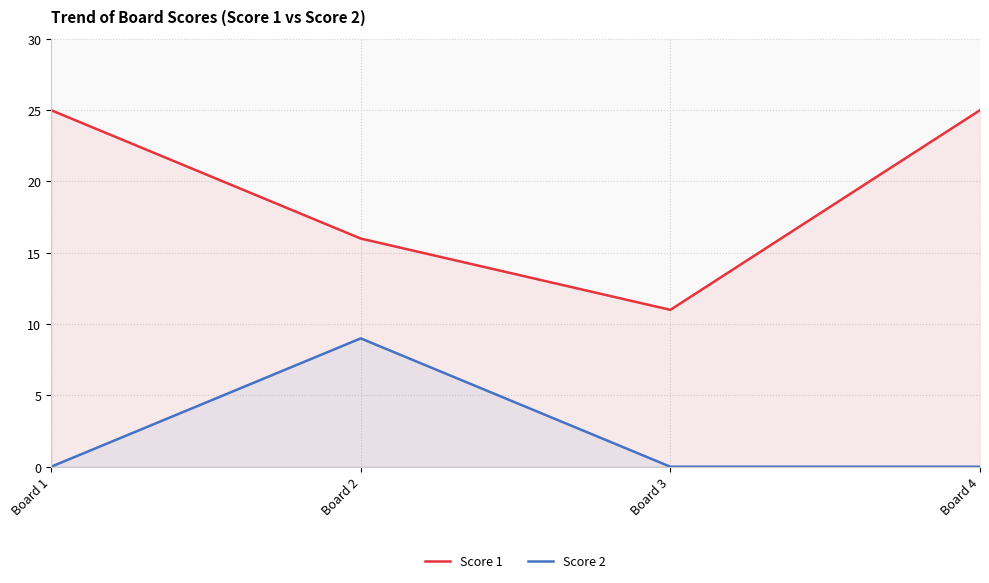

The value of Score 1 at Board 1 is 25. True or false?

True